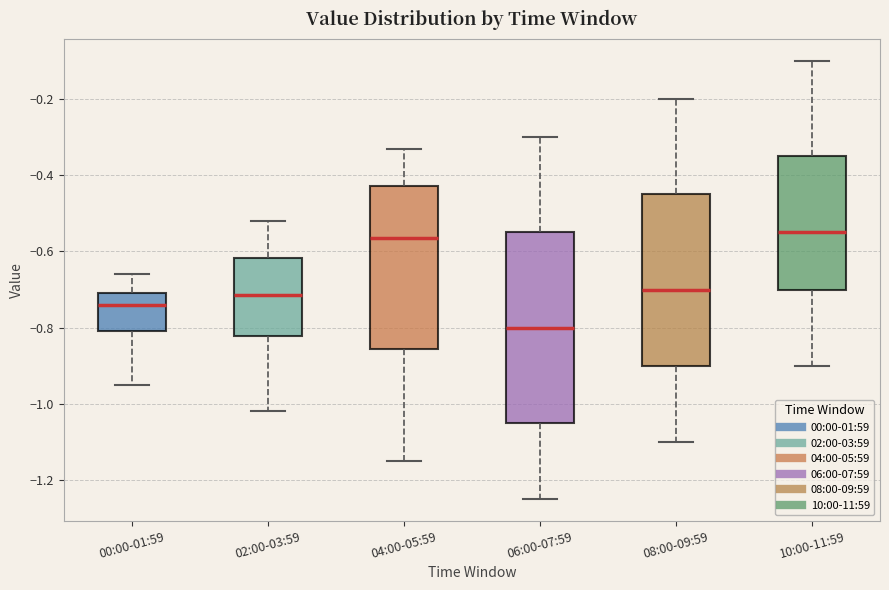

Reading left to right, read every box against the y-axis: the position of its median line, the range the box covers, and the ends of its whiskers. The values are not printed on the chart, so give them approximately, as read against the axis.

00:00-01:59: median -0.74, box -0.80 to -0.70, whiskers -0.94 to -0.66
02:00-03:59: median -0.72, box -0.82 to -0.62, whiskers -1.02 to -0.52
04:00-05:59: median -0.56, box -0.86 to -0.42, whiskers -1.14 to -0.32
06:00-07:59: median -0.80, box -1.04 to -0.54, whiskers -1.24 to -0.30
08:00-09:59: median -0.70, box -0.90 to -0.44, whiskers -1.10 to -0.20
10:00-11:59: median -0.54, box -0.70 to -0.34, whiskers -0.90 to -0.10